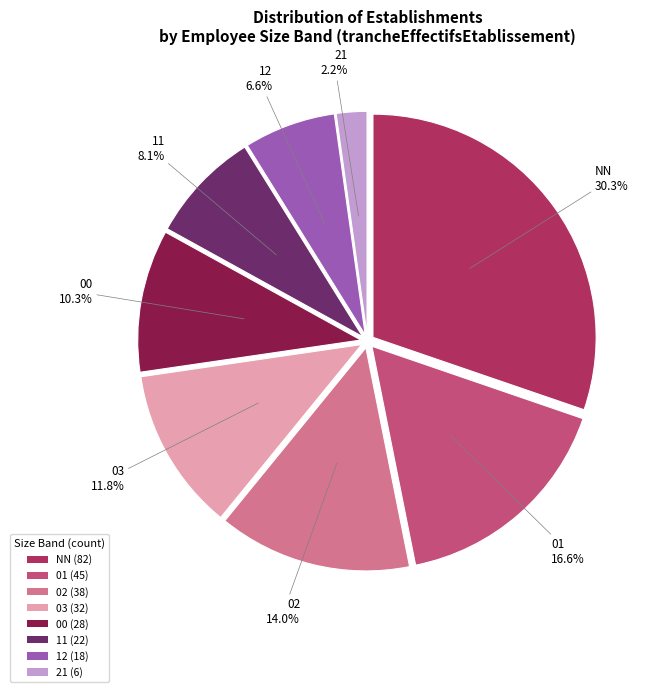

Which slice is the largest?

NN